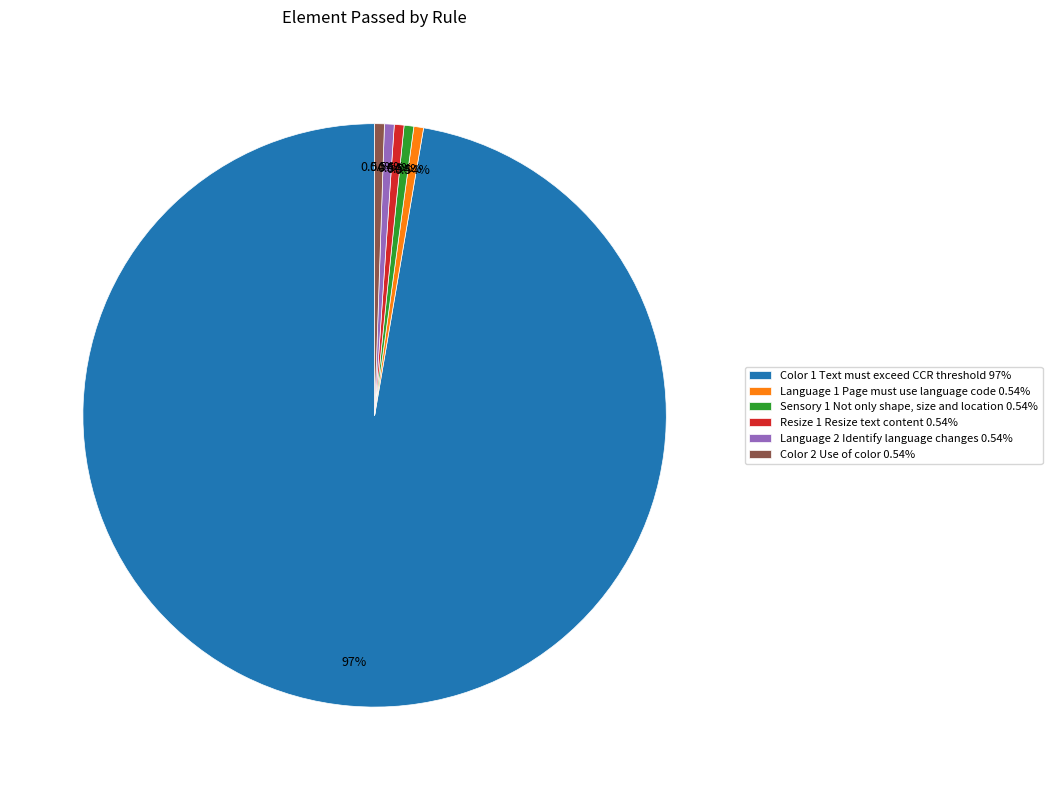

Does Sensory 1 Not only shape, size and location 0.54% account for over 50% of the chart?

No